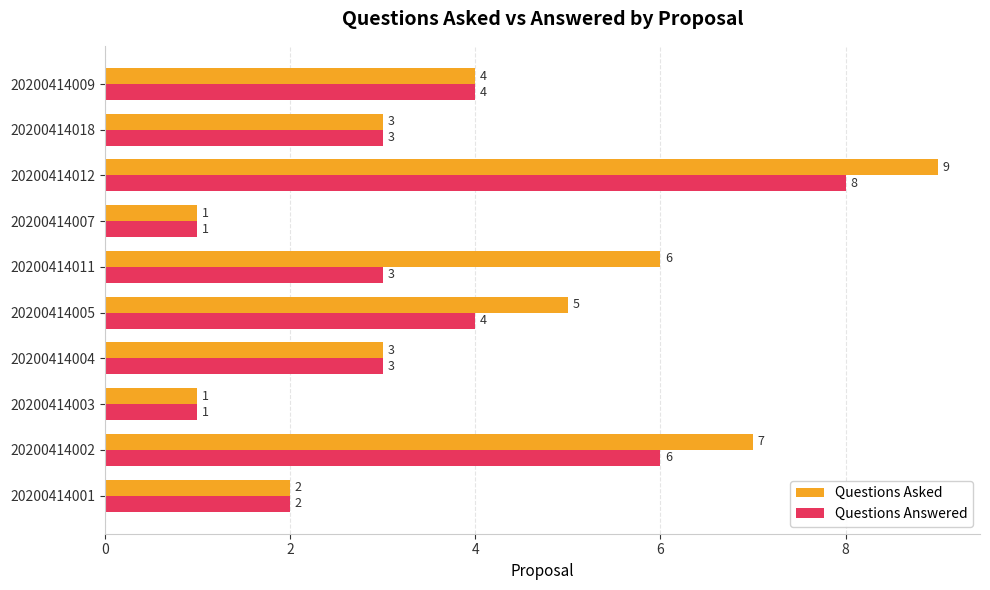

List the series in order of their overall mean, highest first.

Questions Asked, Questions Answered